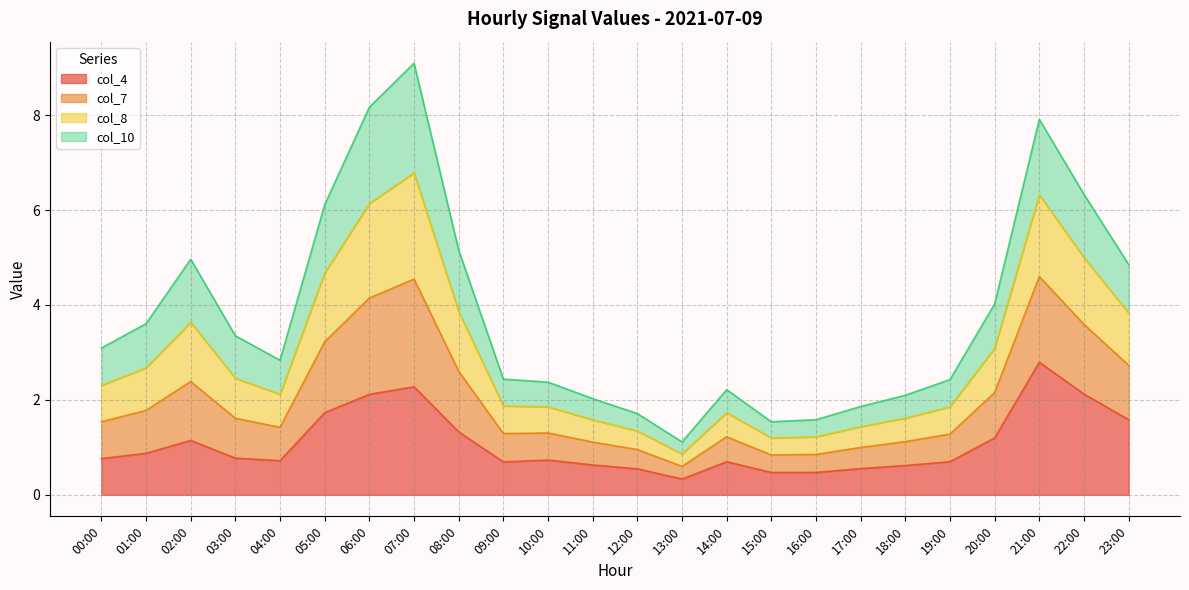

The col_4 series shows 0.6 at 02:00. True or false?

False